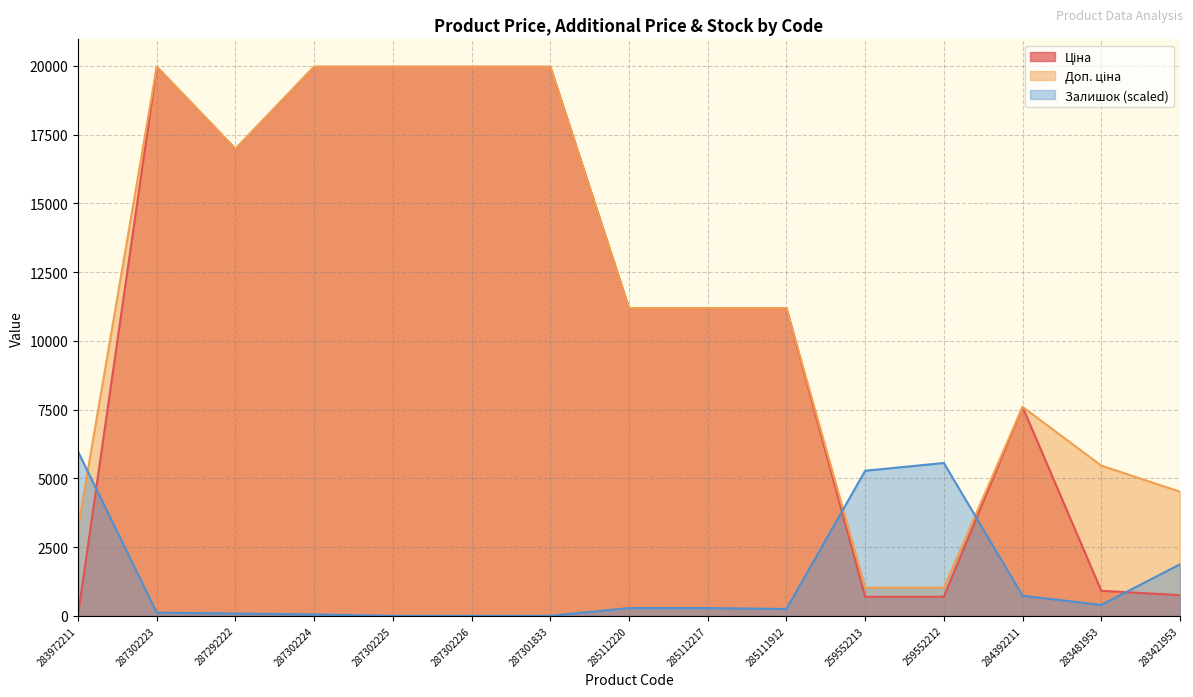

Which series has the widest spread of values?

Ціна